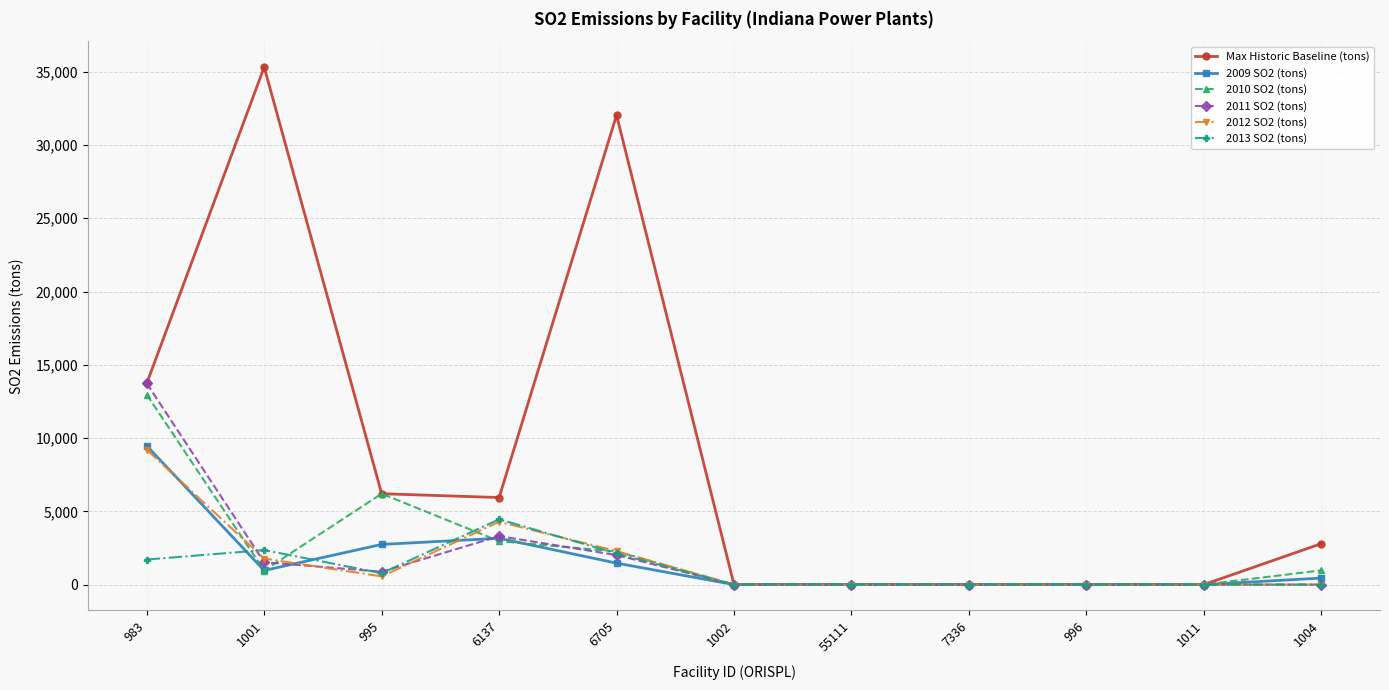

Which series changed the most between 996 and 1004?

Max Historic Baseline (tons)